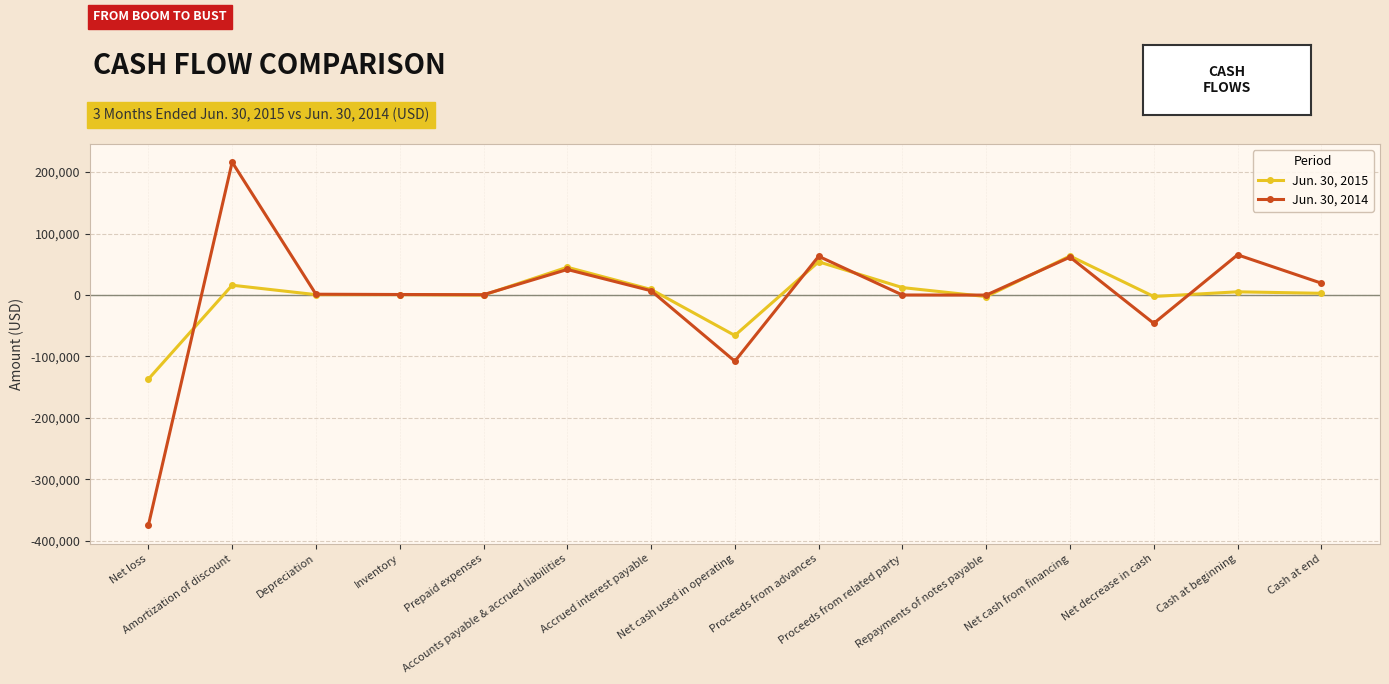

Which series ends up on top after the final intersection of Jun. 30, 2014 and Jun. 30, 2015?

Jun. 30, 2014